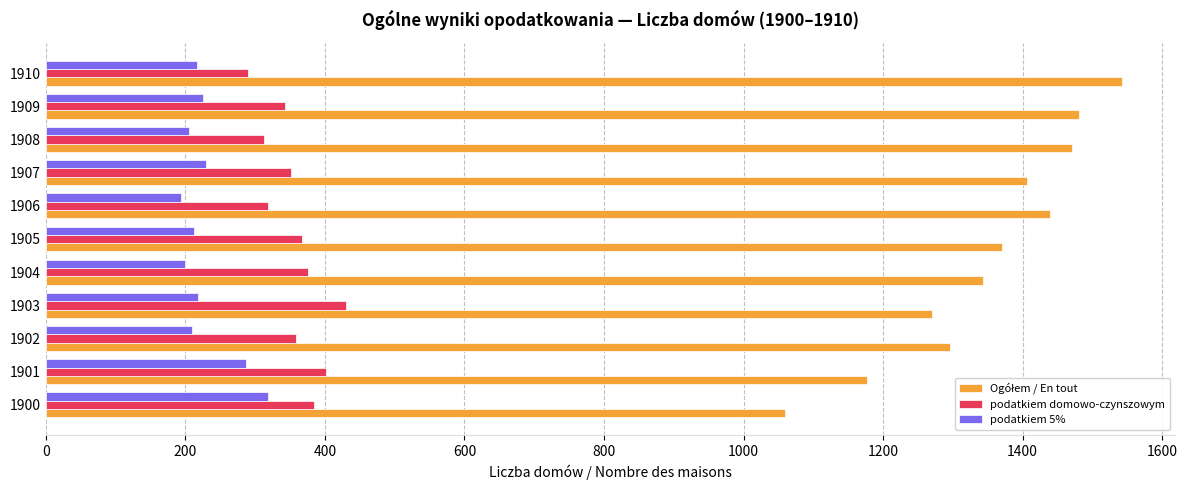

What is the difference between the maximum and minimum values in the podatkiem domowo-czynszowym series?

140